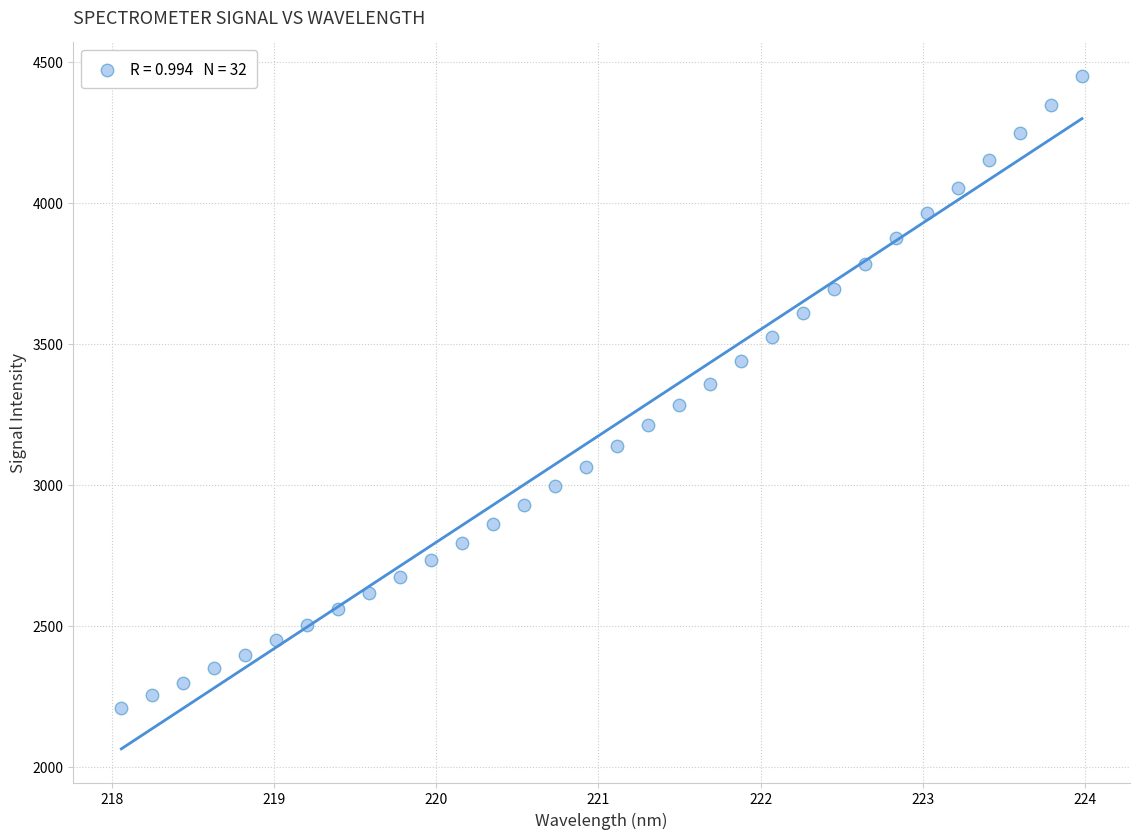

What is the range of X values (max minus min)?

5.9